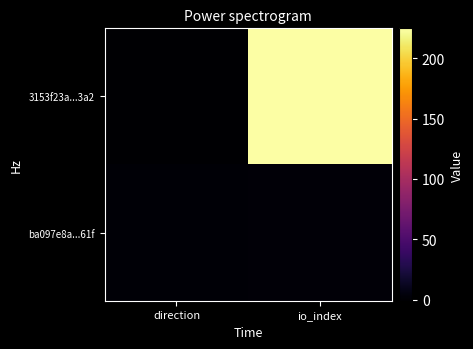

Rank the series by their average value, from highest to lowest.

3153f23a...3a2, ba097e8a...61f